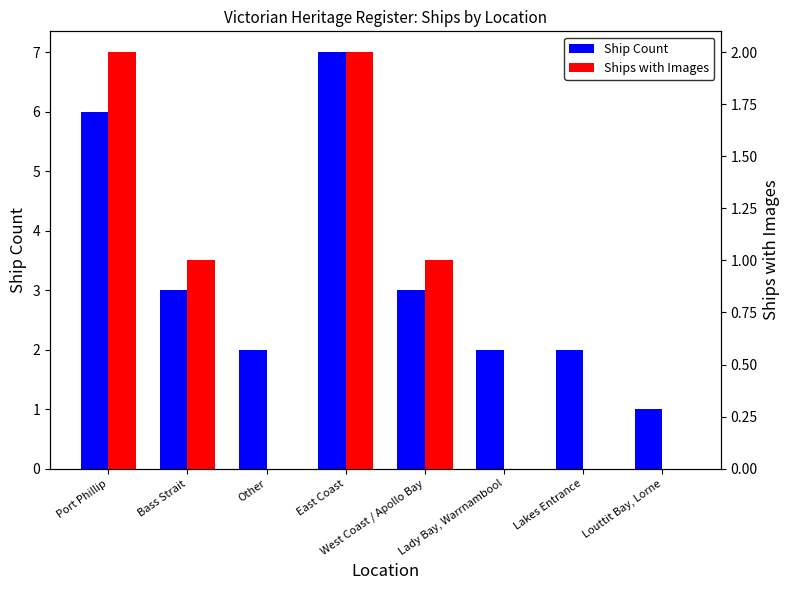

What is the greatest value displayed?

7